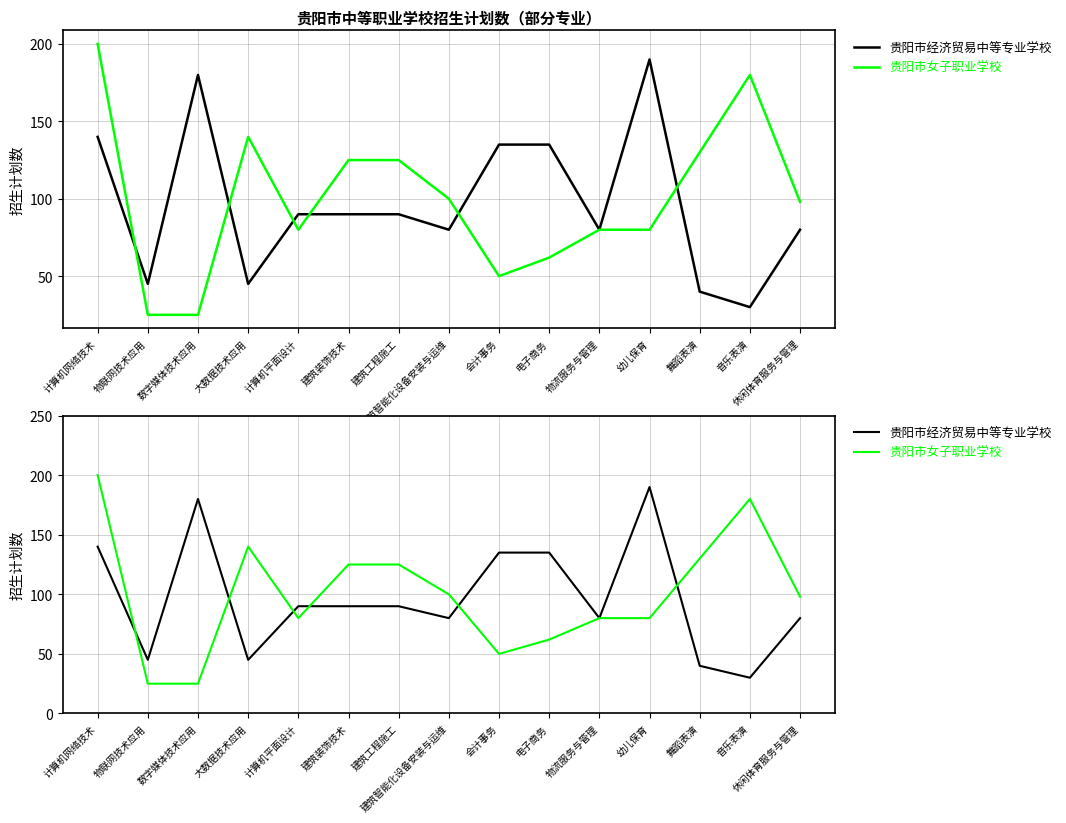

Which series ends up on top after the final intersection of 贵阳市经济贸易中等专业学校 and 贵阳市女子职业学校?

贵阳市女子职业学校